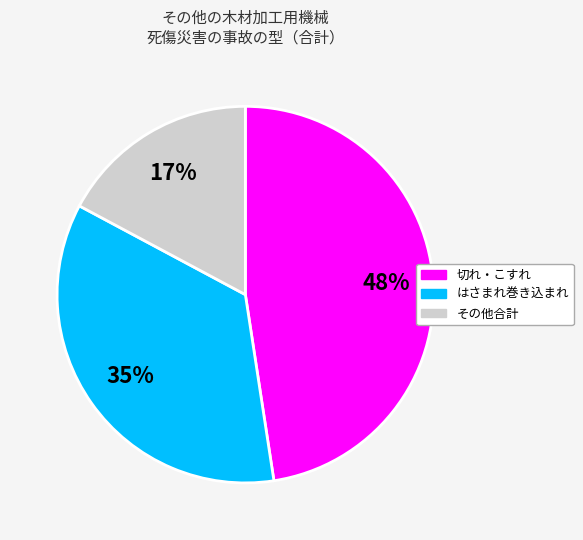

Is there any slice that represents more than half of the pie?

No